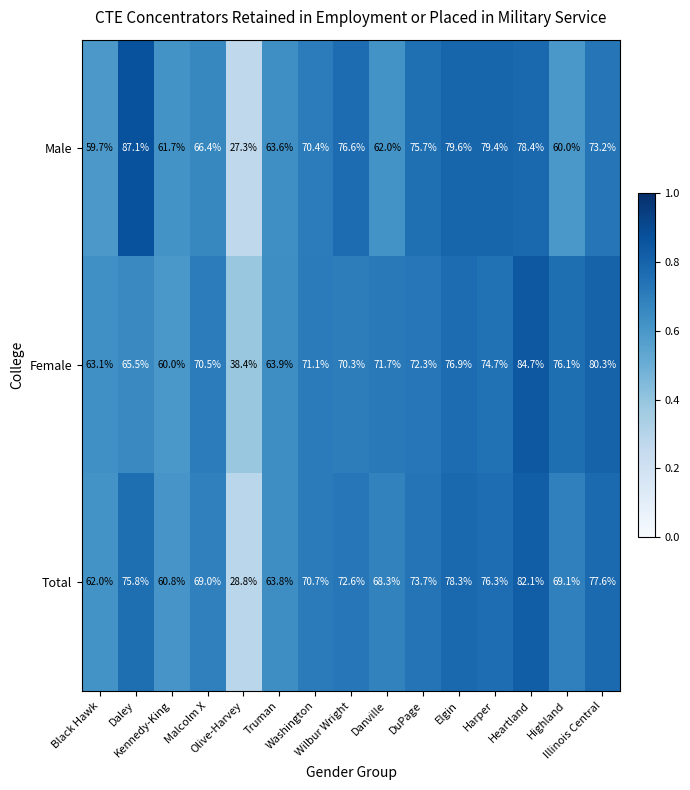

What is the minimum value for Female?

38.4